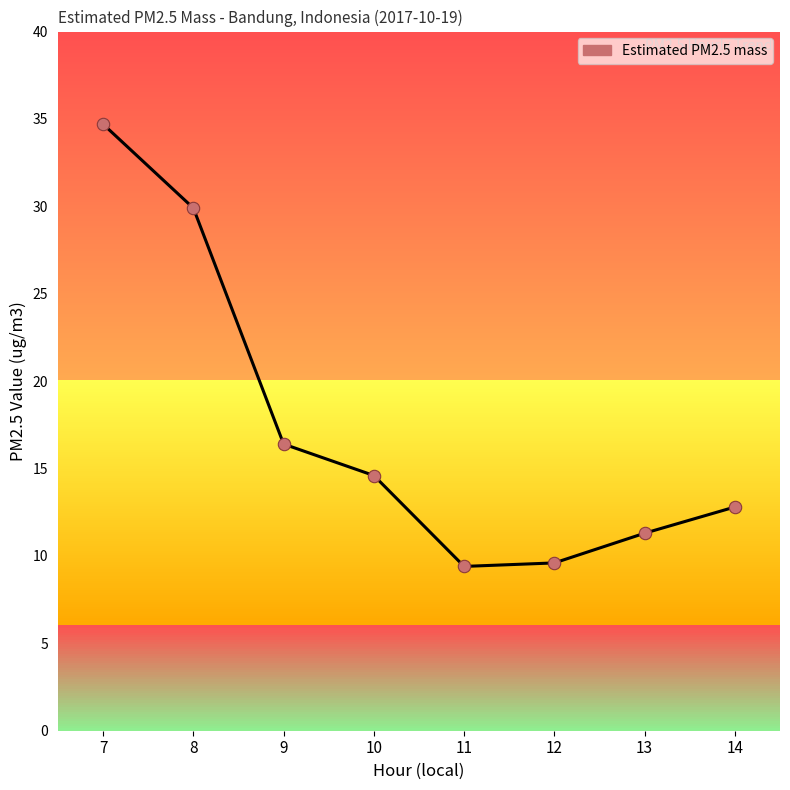

Which has a higher value, 9 or 7?

7